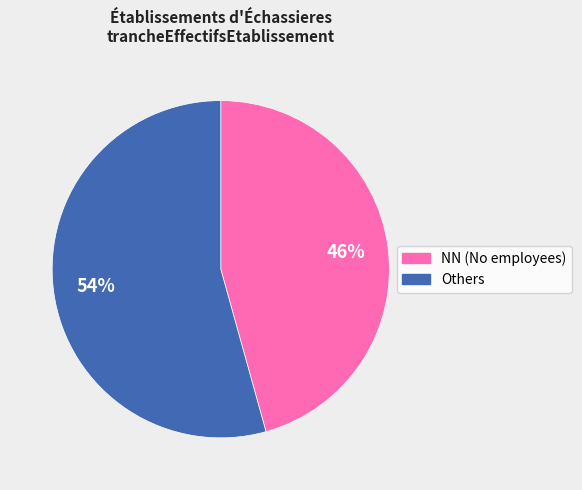

Is there any slice that represents more than half of the pie?

Yes